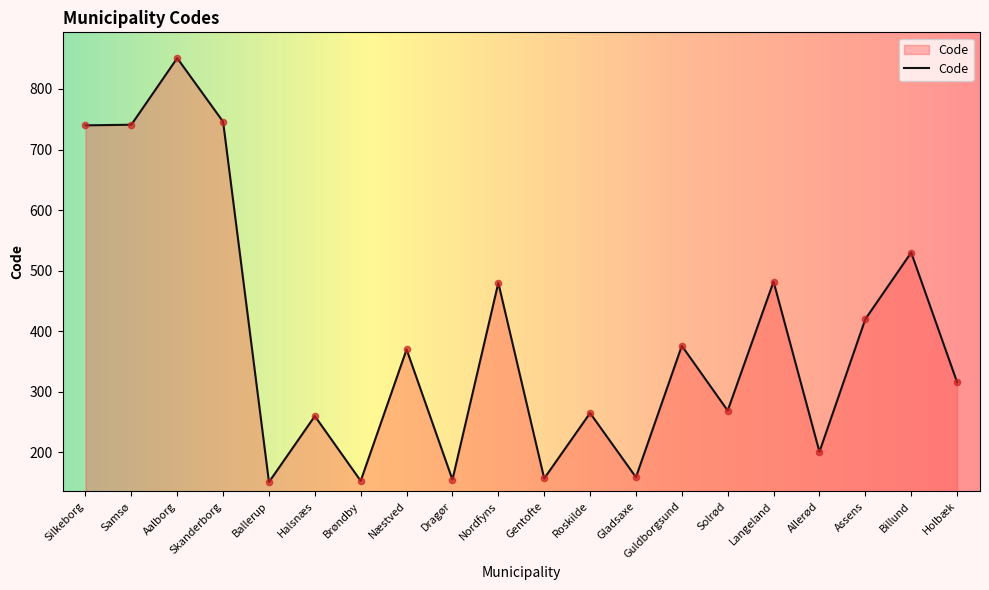

Approximately how many times larger is the value at Silkeborg compared to Allerød?

3.7